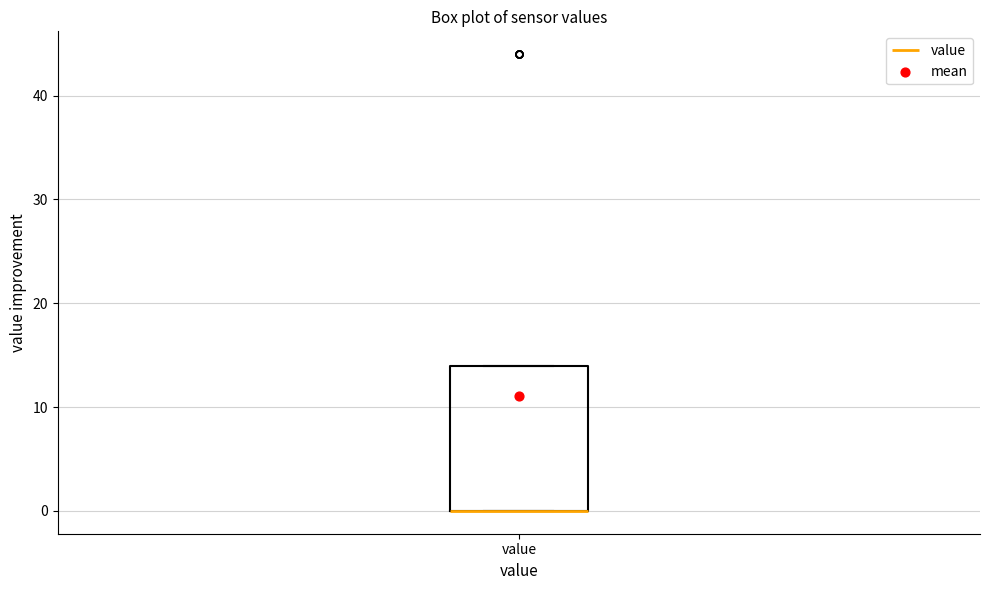

Transcribe this box plot: give where the median line is, the range the box spans, and where the two whiskers end, as read against the y-axis. The values are not printed on the chart, so give them approximately, as read against the axis.

median 0 (drawn on the box's lower edge), box 0 to 14, whiskers 0 to 14